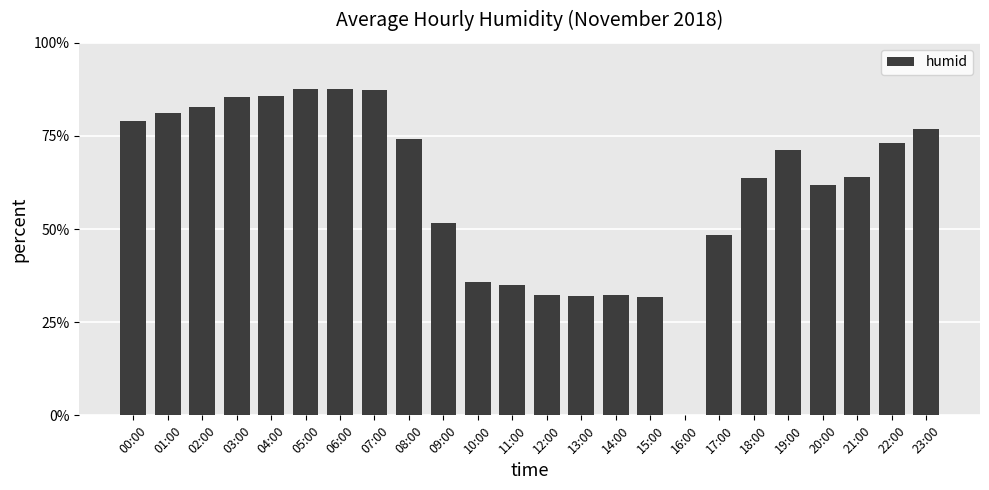

Are the bars horizontal?

No